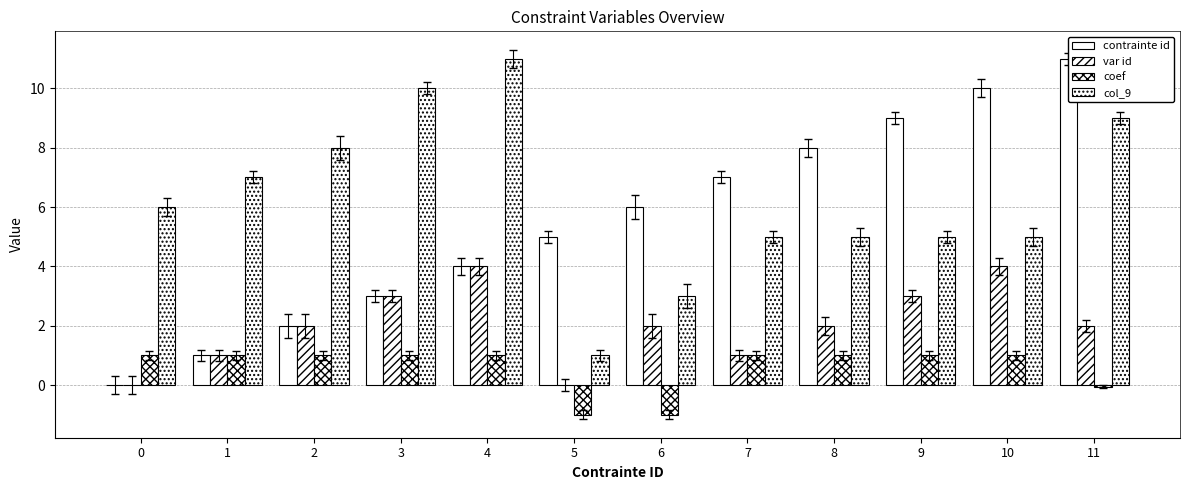

Which series has the largest range (max minus min)?

contrainte id